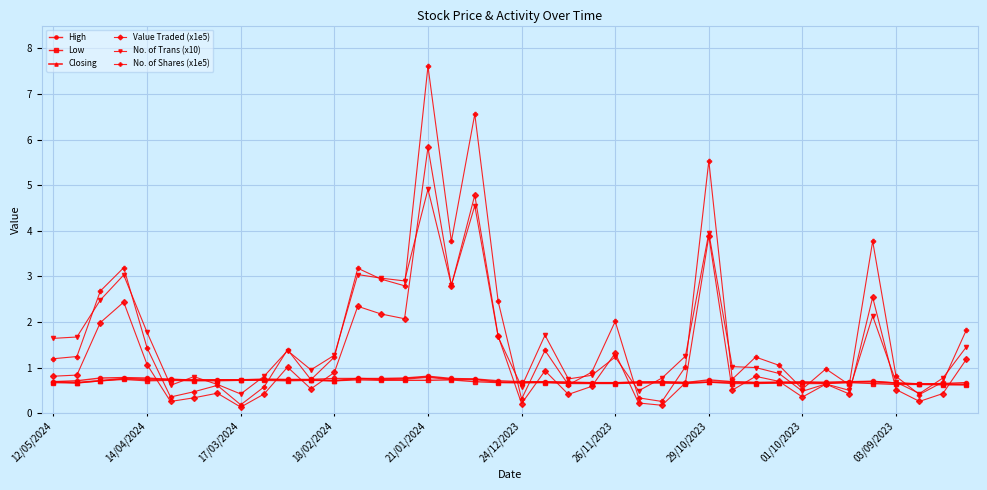

Which series has the largest range (max minus min)?

No. of Shares (x1e5)